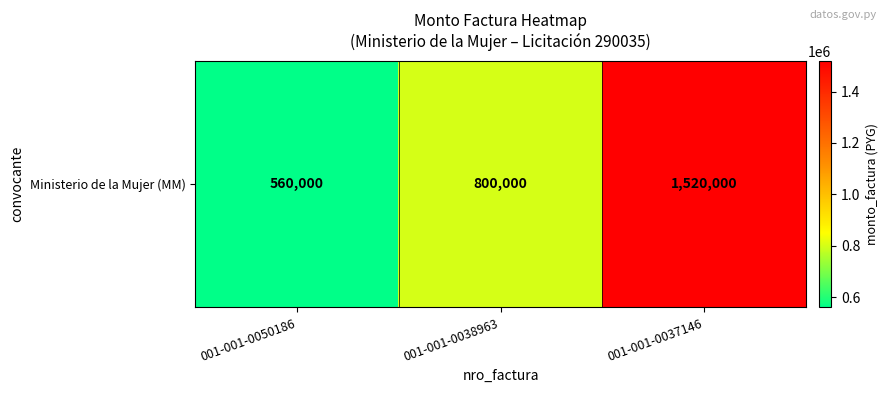

List the labels in order of value, largest first.

001-001-0037146, 001-001-0038963, 001-001-0050186